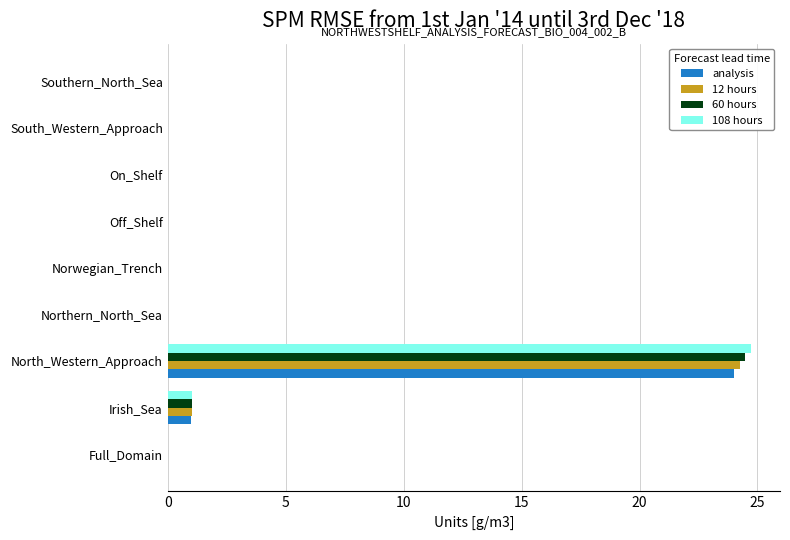

True or false: 12 hours has a value of 0.0 at Off_Shelf.

True